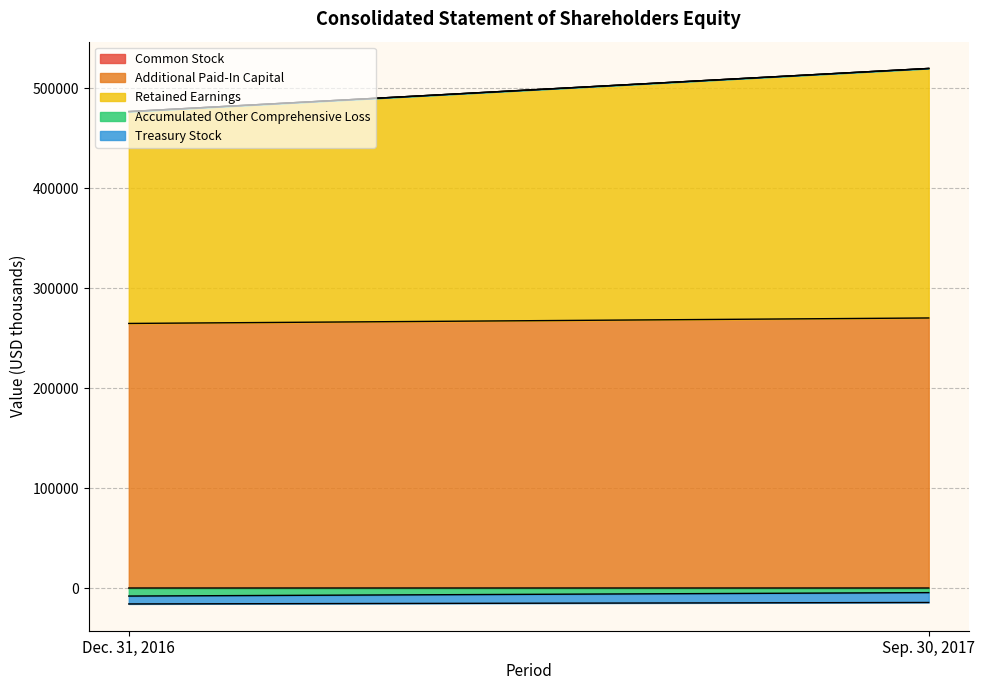

Reading left to right, what are all the values shown in this chart?

Common Stock: 320	322
Additional Paid-In Capital: 264418	269880
Retained Earnings: 211748	249386
Accumulated Other Comprehensive Loss: -7721	-4290
Treasury Stock: -7885	-9867